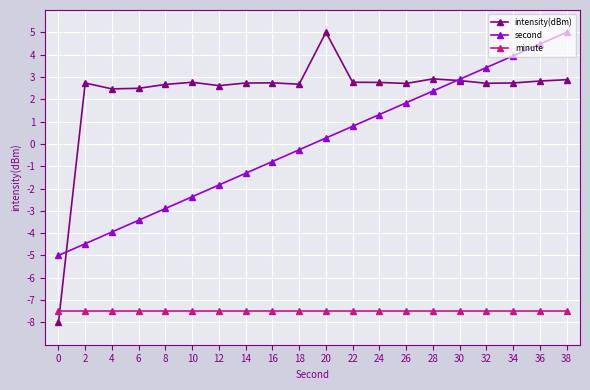

Which series has the largest range (max minus min)?

intensity(dBm)